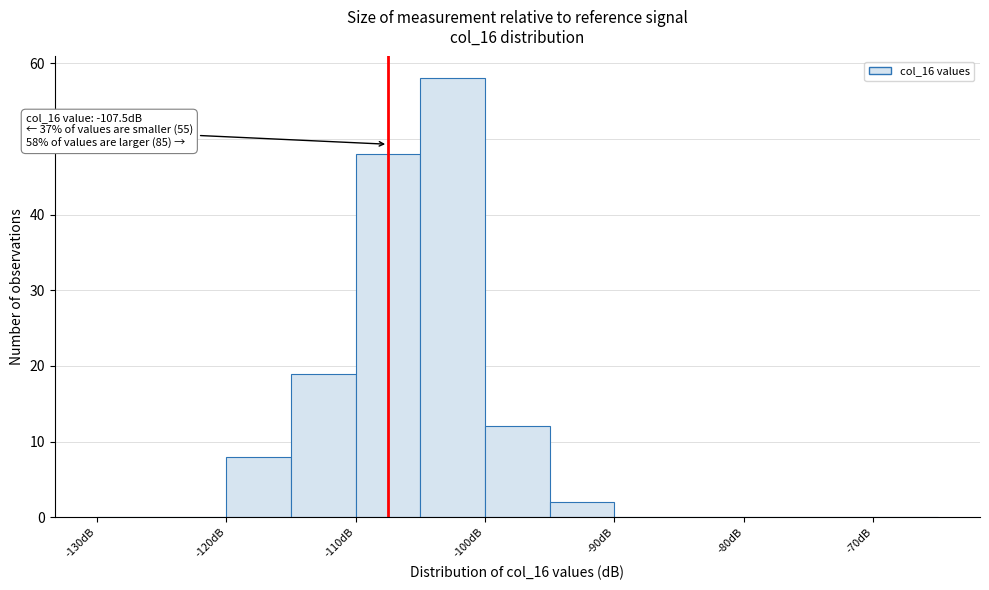

Over which range of the x-axis is the bar tallest?

-105 to -100